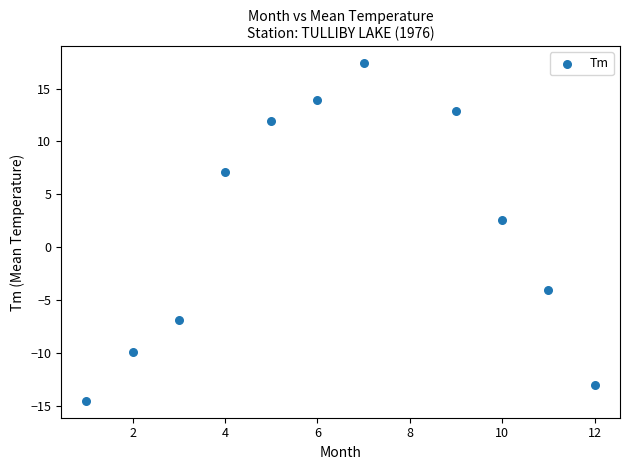

What Y value in the scatter plot is closest to 1?

2.6